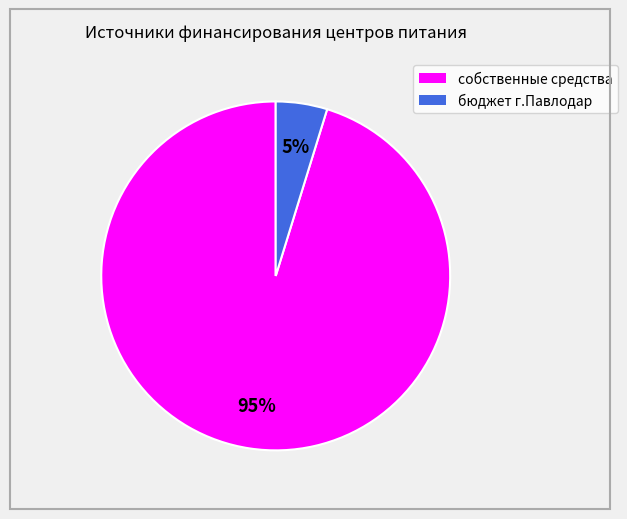

How many slices are in this pie chart?

2